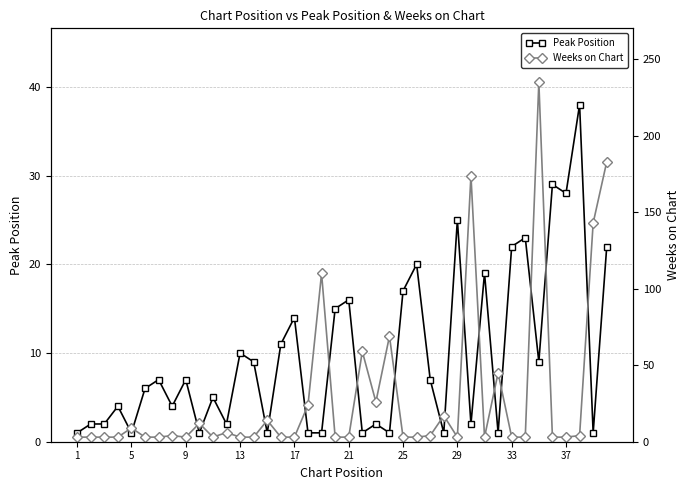

What is the maximum value for Weeks on Chart?

235